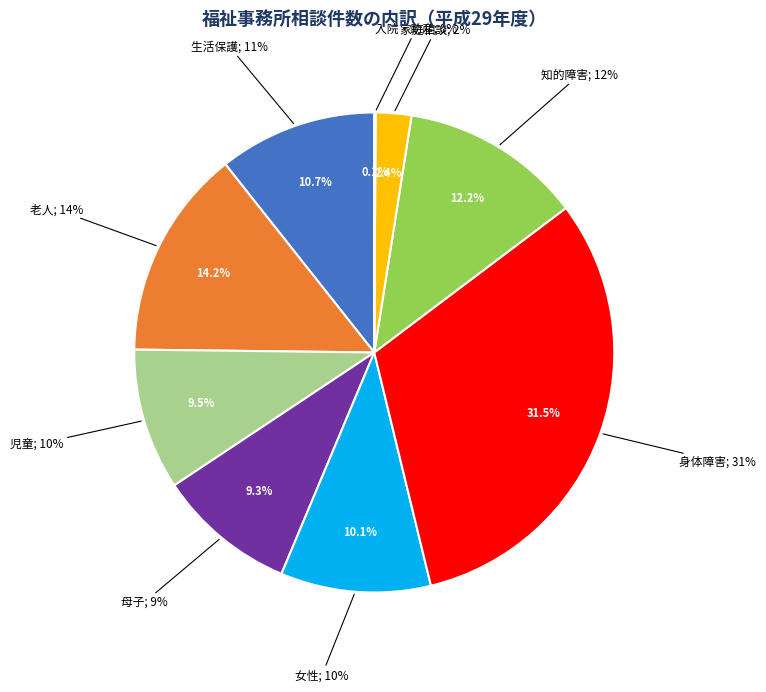

True or false: 母子 accounts for 9% of the total.

True